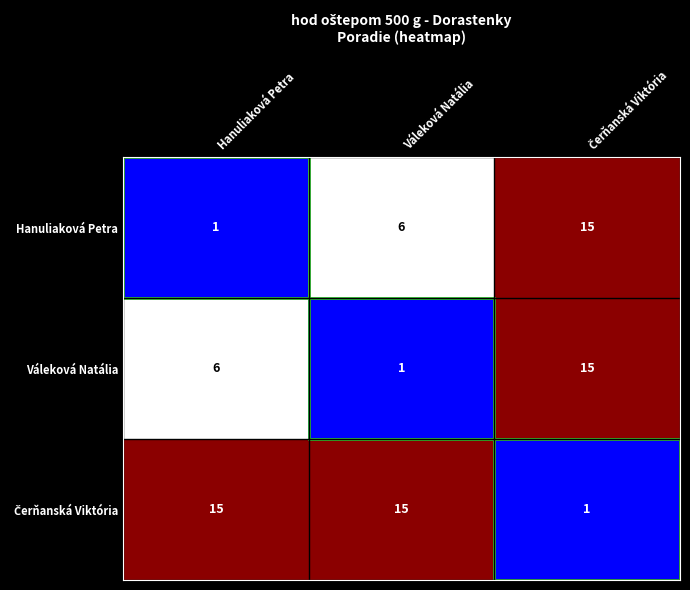

How many Váleková Natália values are between 1 and 15?

3